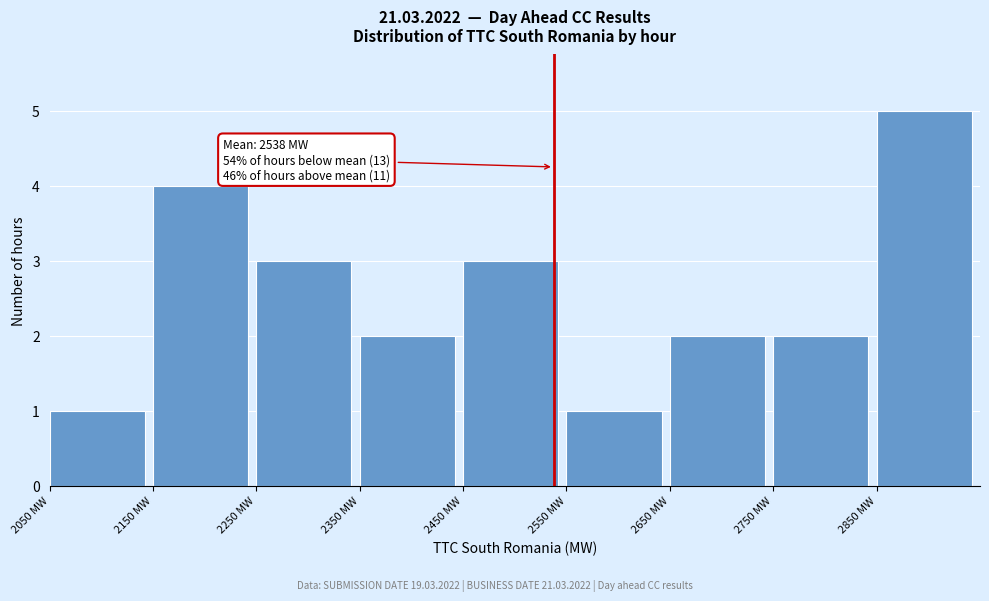

Over which range of the x-axis is the bar tallest?

2850 to 2950